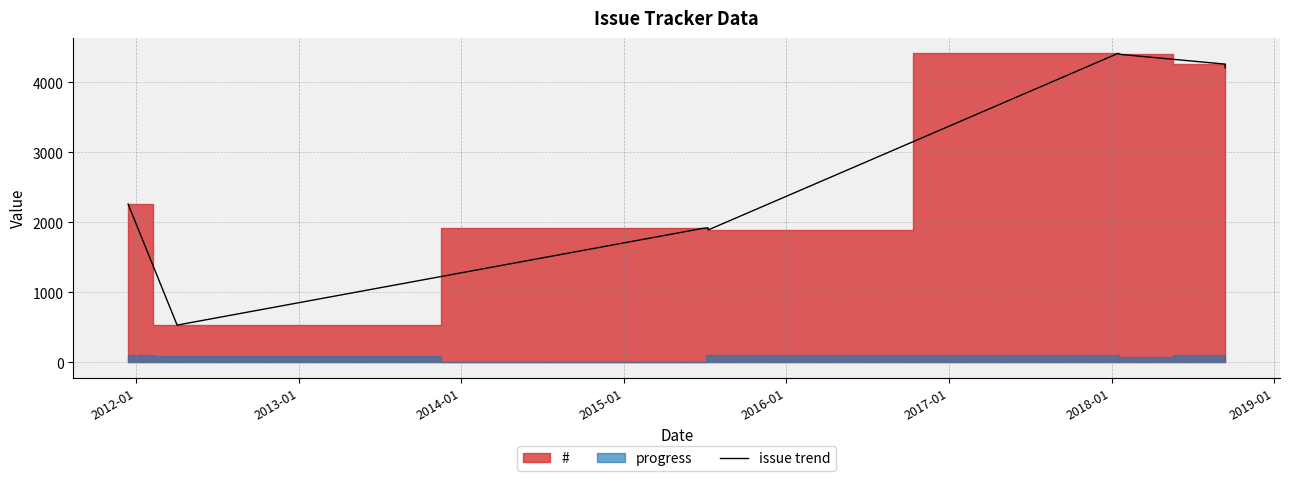

What is the label of the 9th point from the left?

2019-01